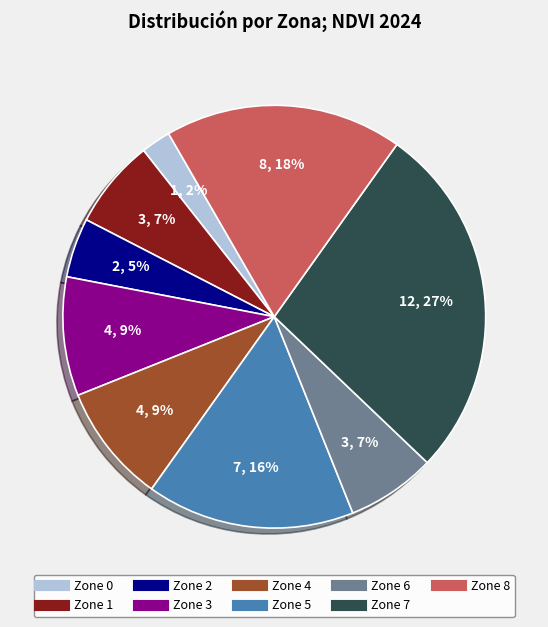

Which slice is the largest?

Zone 7